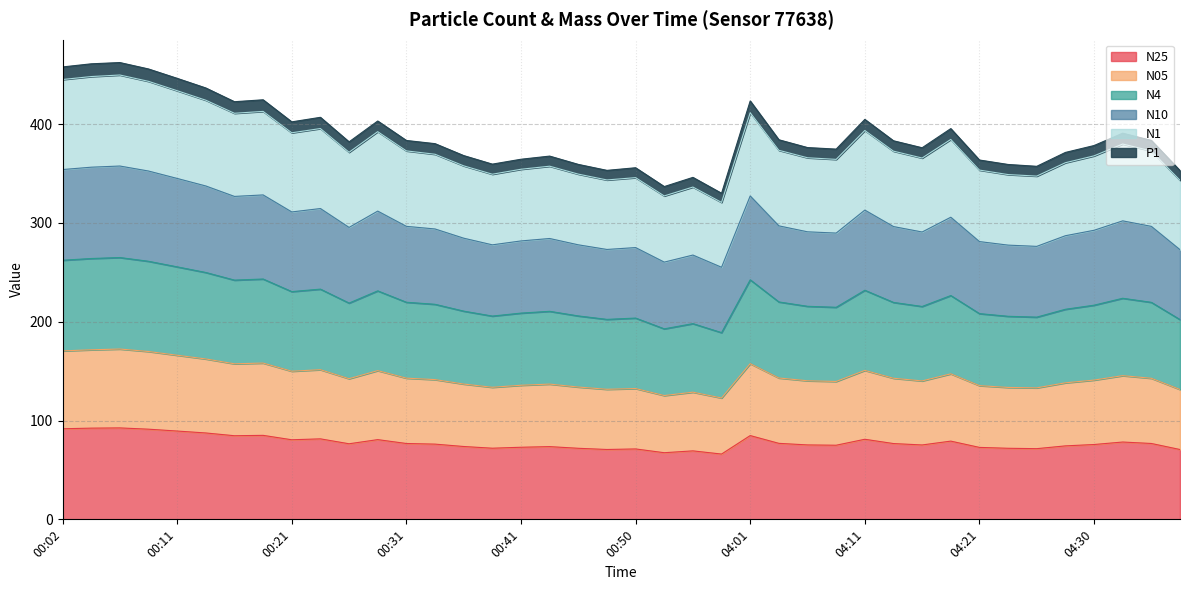

What is the total value across all series at 04:01?

423.5